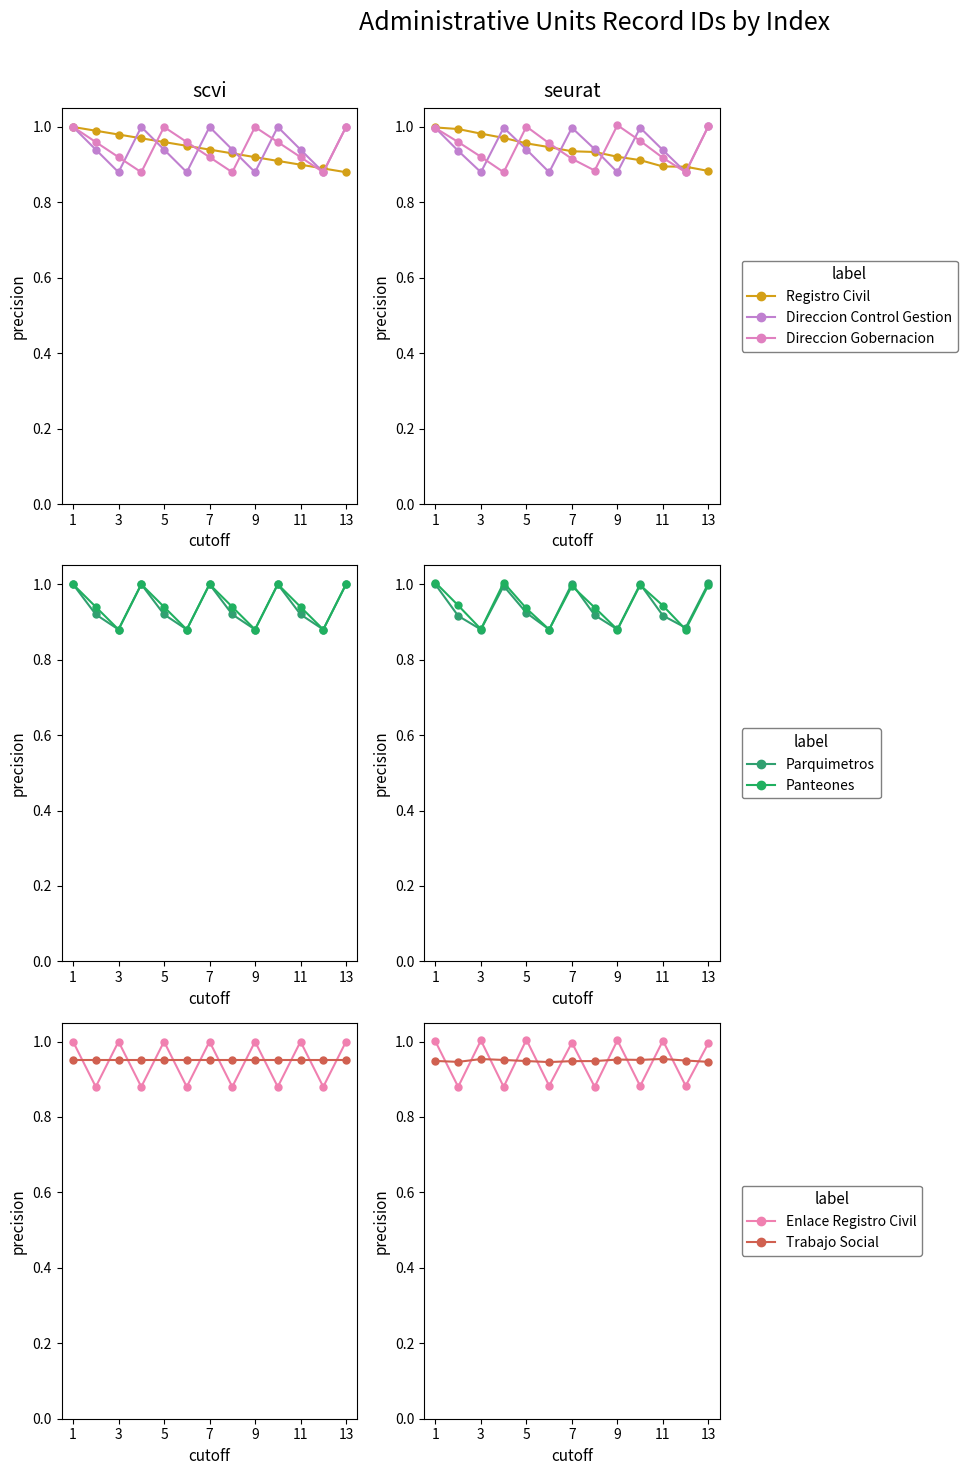

Is this an area chart (filled region under the line)?

No